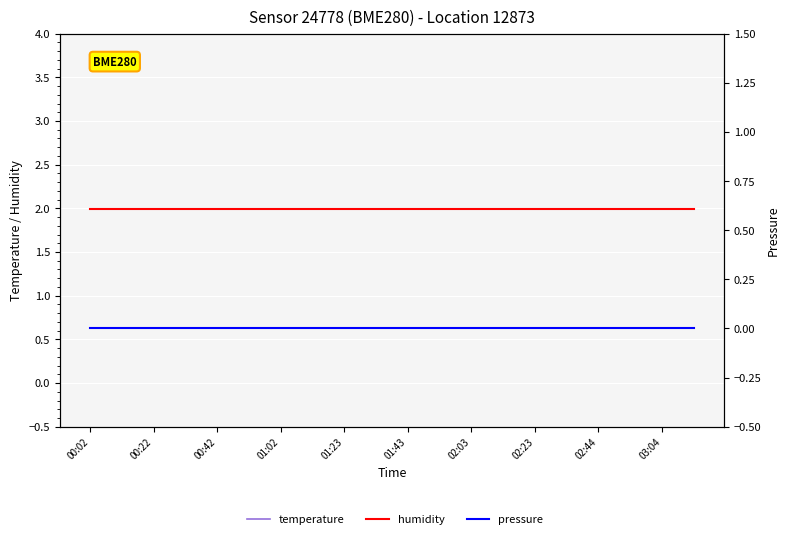

True or false: humidity and pressure intersect in this chart.

False